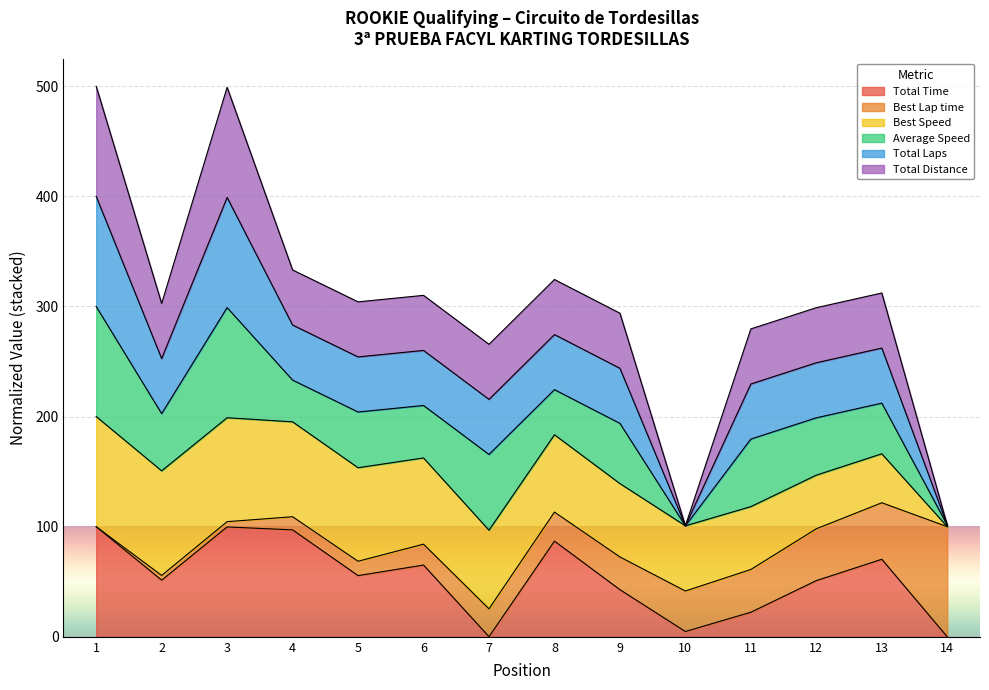

What is the value of the Total Time point at the 1st from the left?

100.0